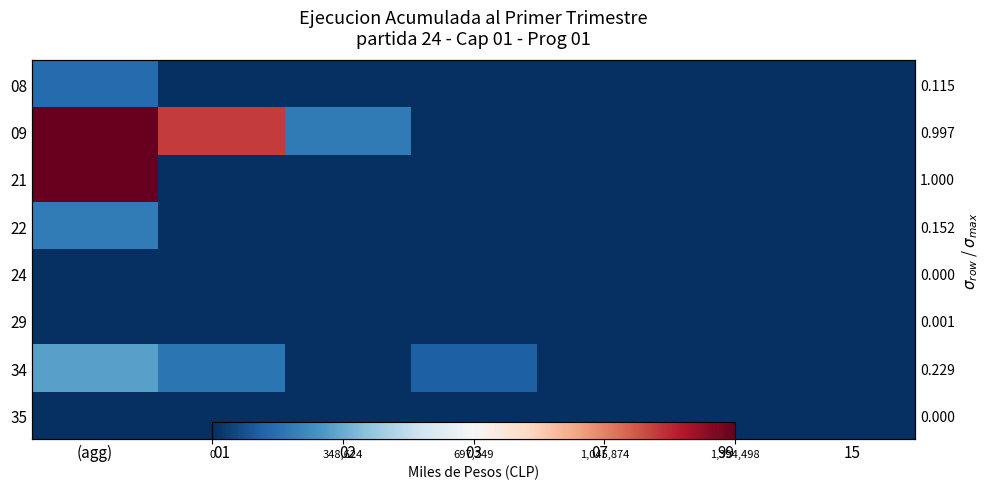

What is the total value across all series at 01?

1375779